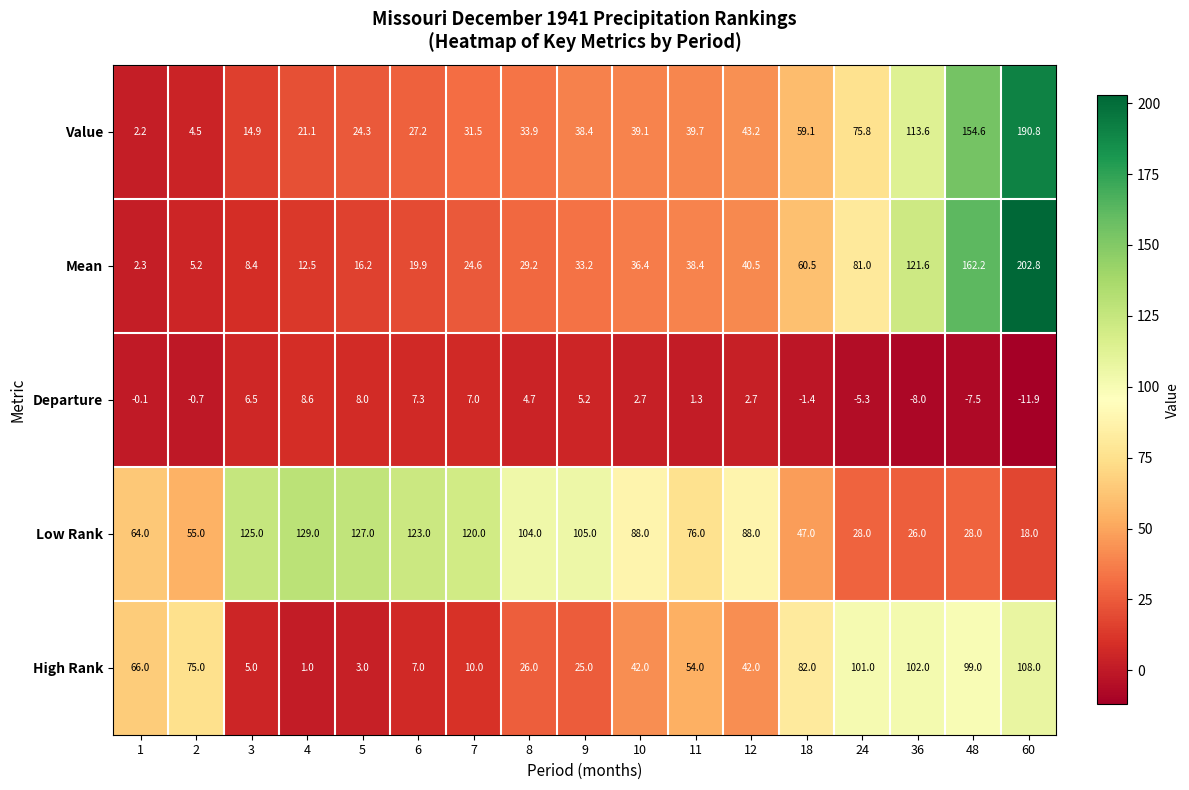

Which label corresponds to the smallest value in the chart?

60